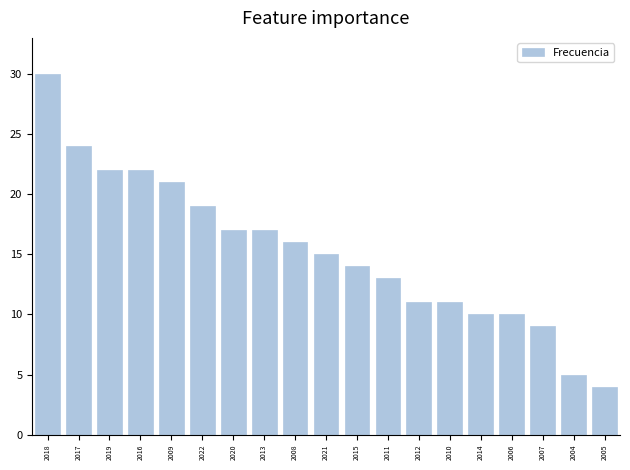

The chart shows a value of 5 at 2016. True or false?

False